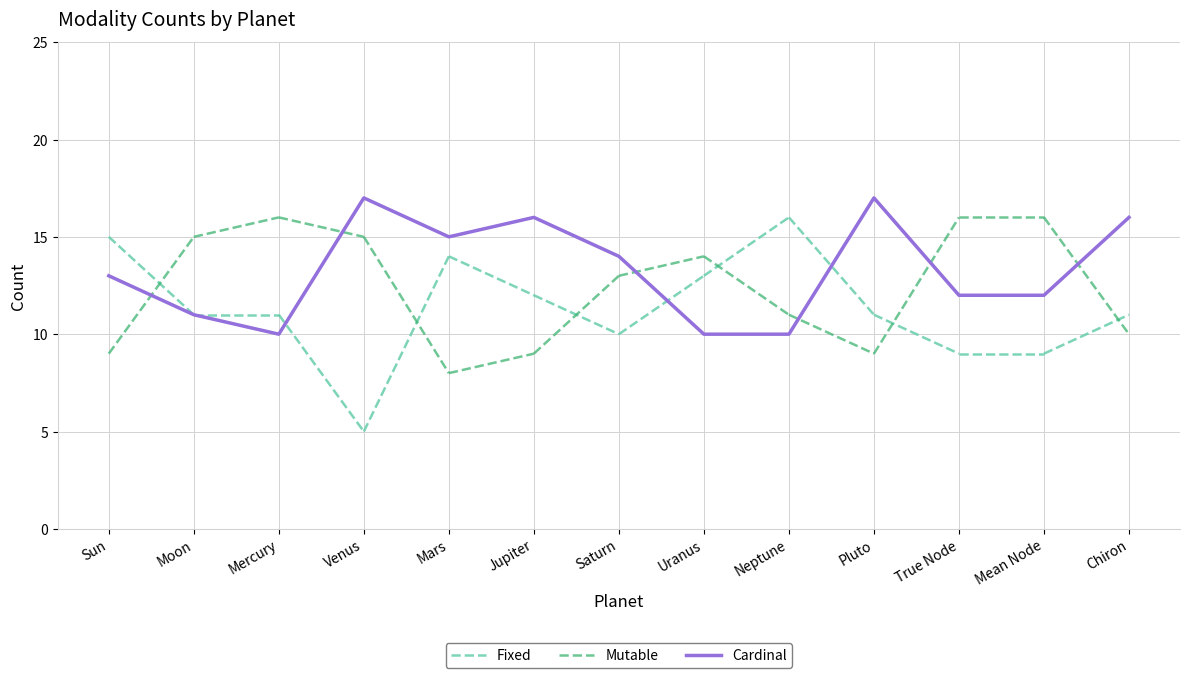

True or false: Fixed has a value of 11 at Chiron.

True